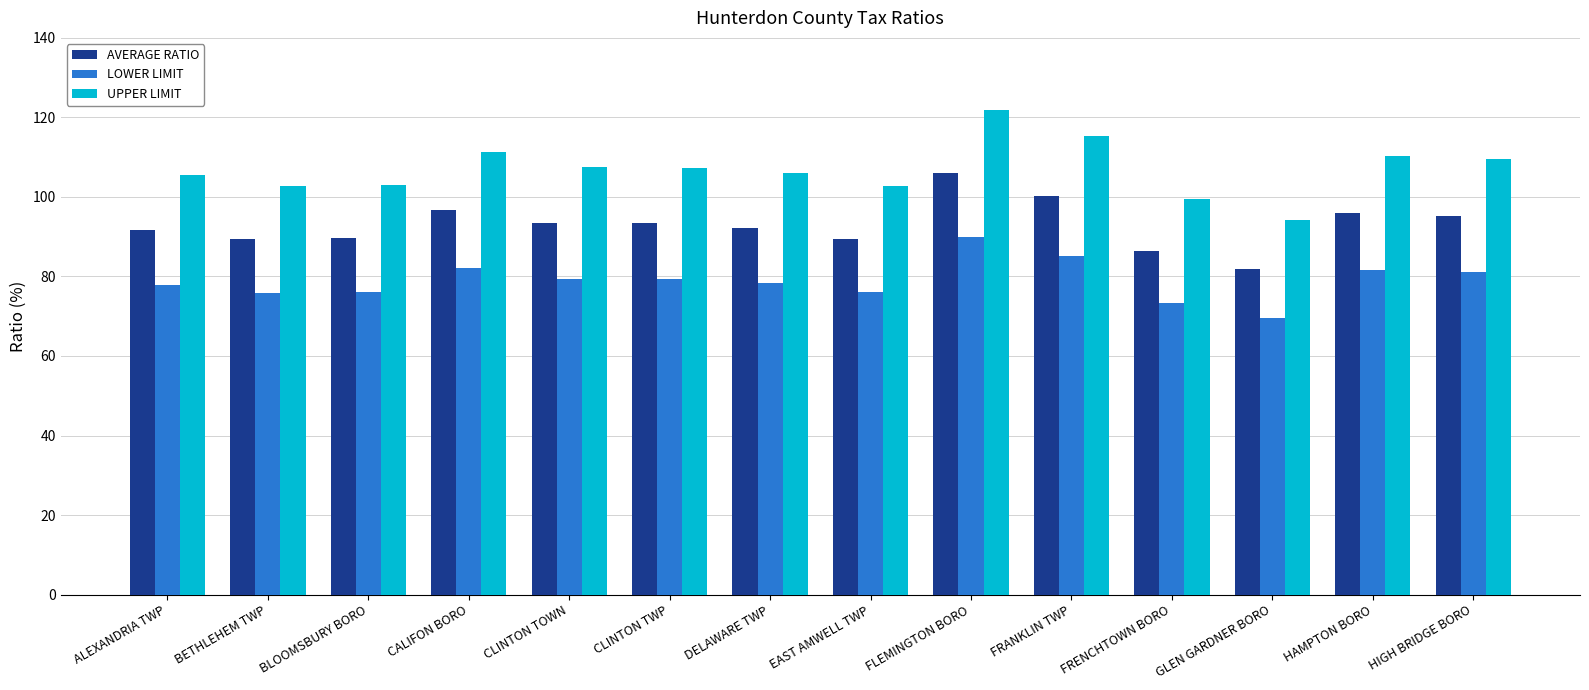

How many categories are shown in the chart?

14